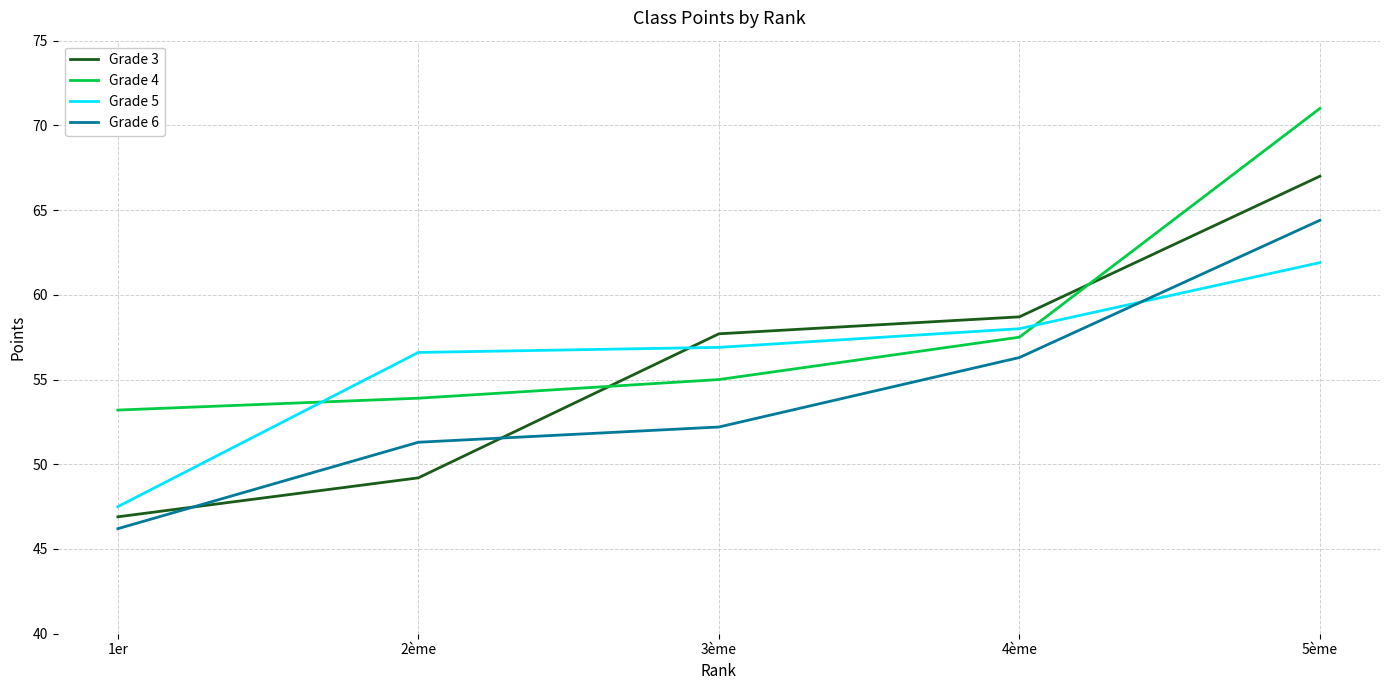

How many lines are shown in the chart?

4